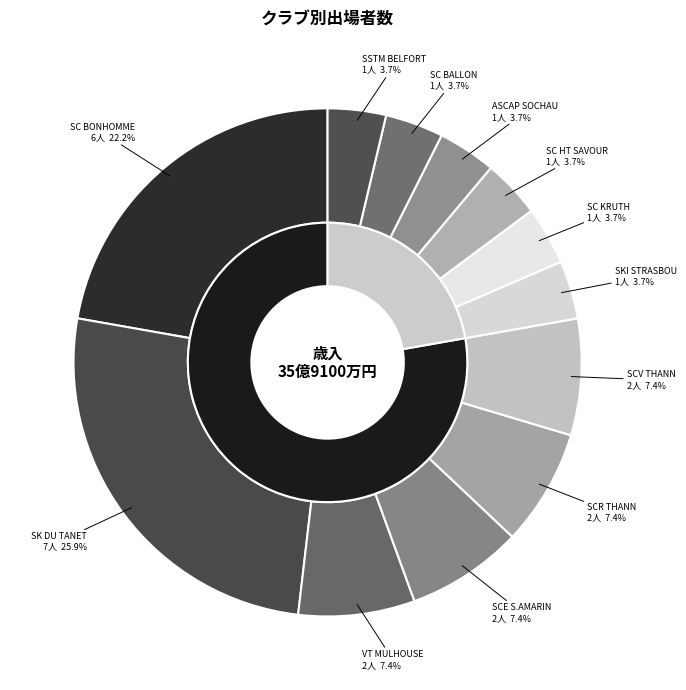

Which has a higher value, SSTM BELFORT or SC KRUTH?

SSTM BELFORT